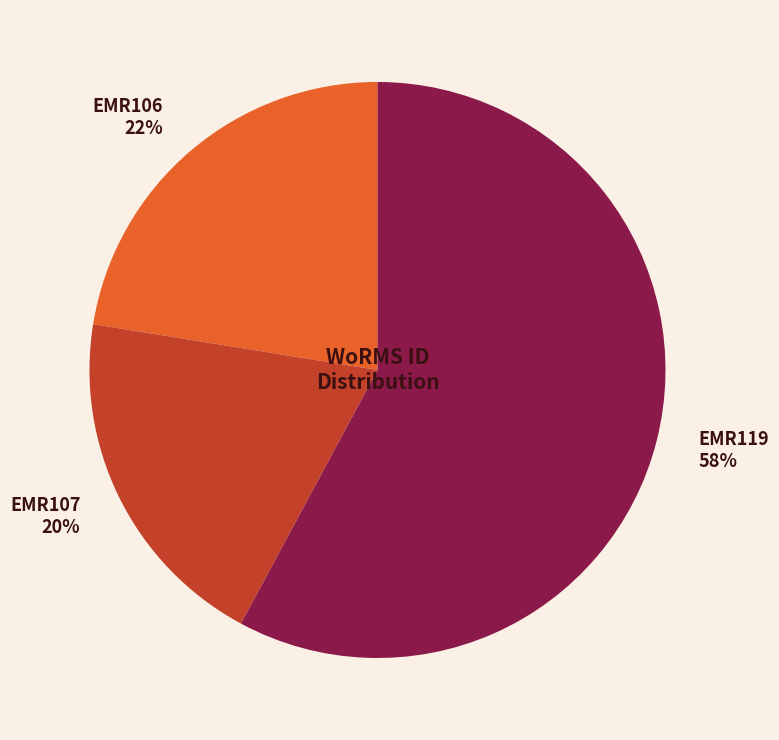

What is the majority slice?

EMR119